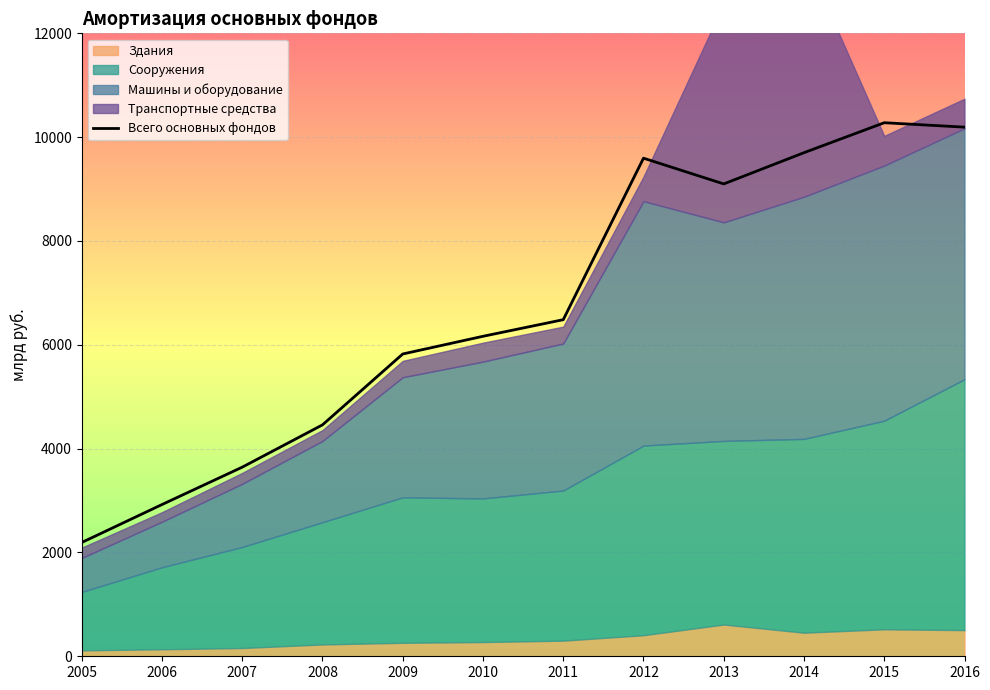

How many lines are shown in the chart?

1